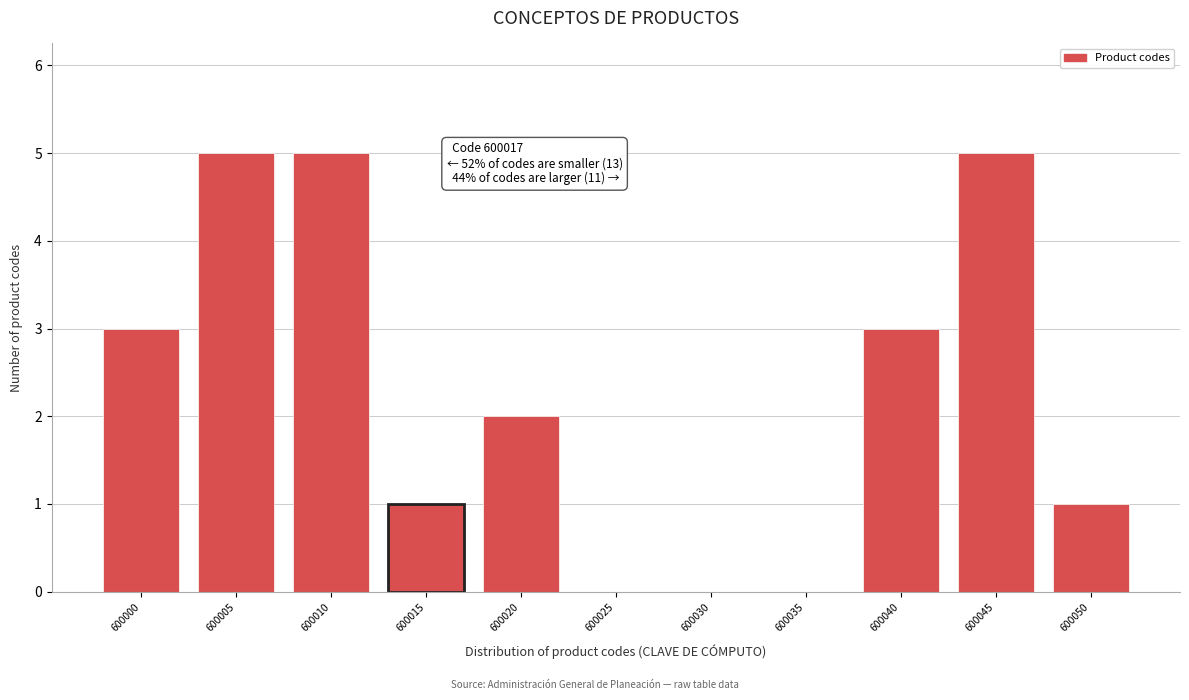

Reading left to right, extract all data points from this chart.

600000=3	600005=5	600010=5	600015=1	600020=2	600025=0	600030=0	600035=0	600040=3	600045=5	600050=1